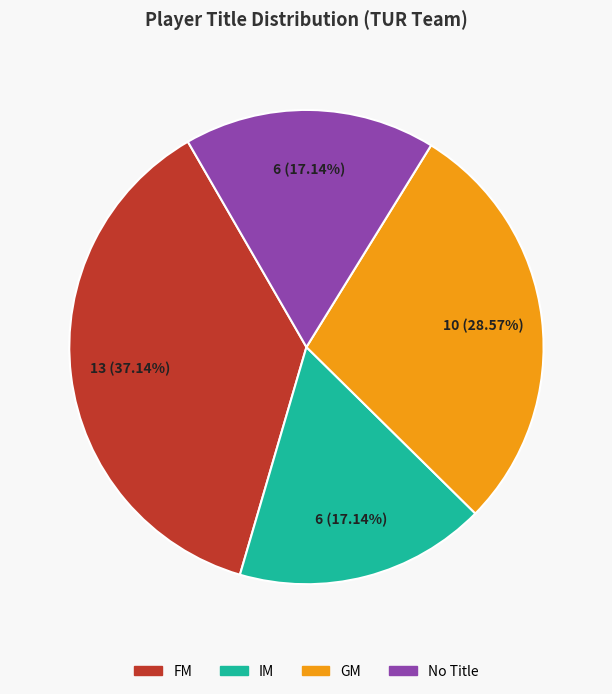

Which has a higher value, FM or No Title?

FM